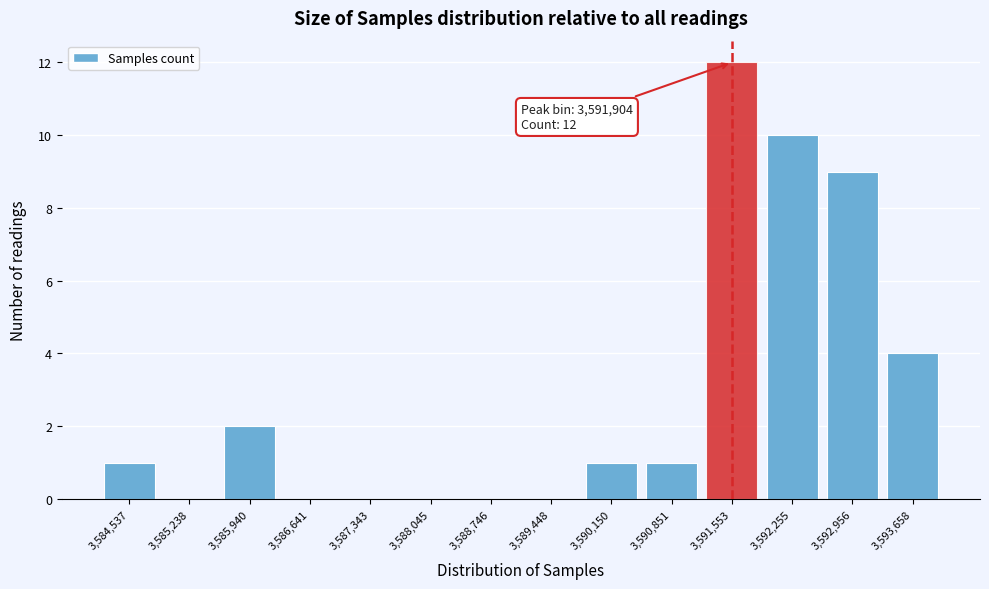

Reading left to right, list all the values displayed in this chart.

3,584,537=1	3,585,238=0	3,585,940=2	3,586,641=0	3,587,343=0	3,588,045=0	3,588,746=0	3,589,448=0	3,590,150=1	3,590,851=1	3,591,553=12	3,592,255=10	3,592,956=9	3,593,658=4